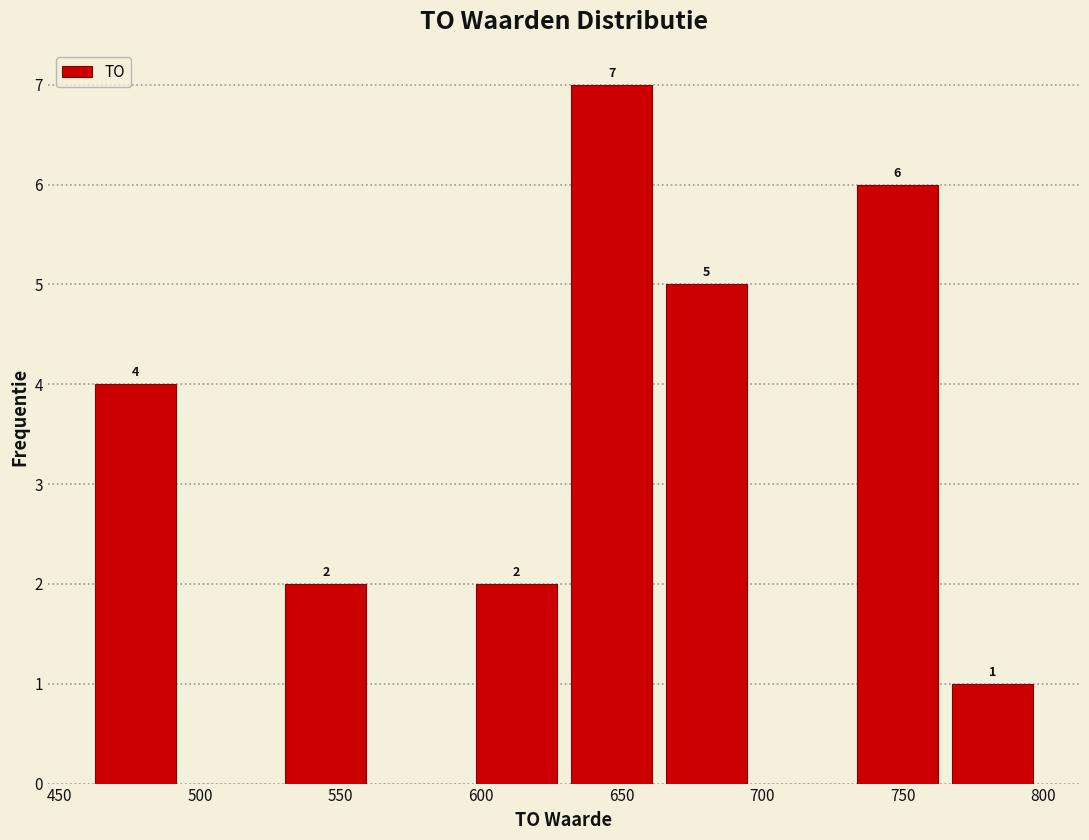

Over which range of the x-axis is the bar tallest?

630 to 665